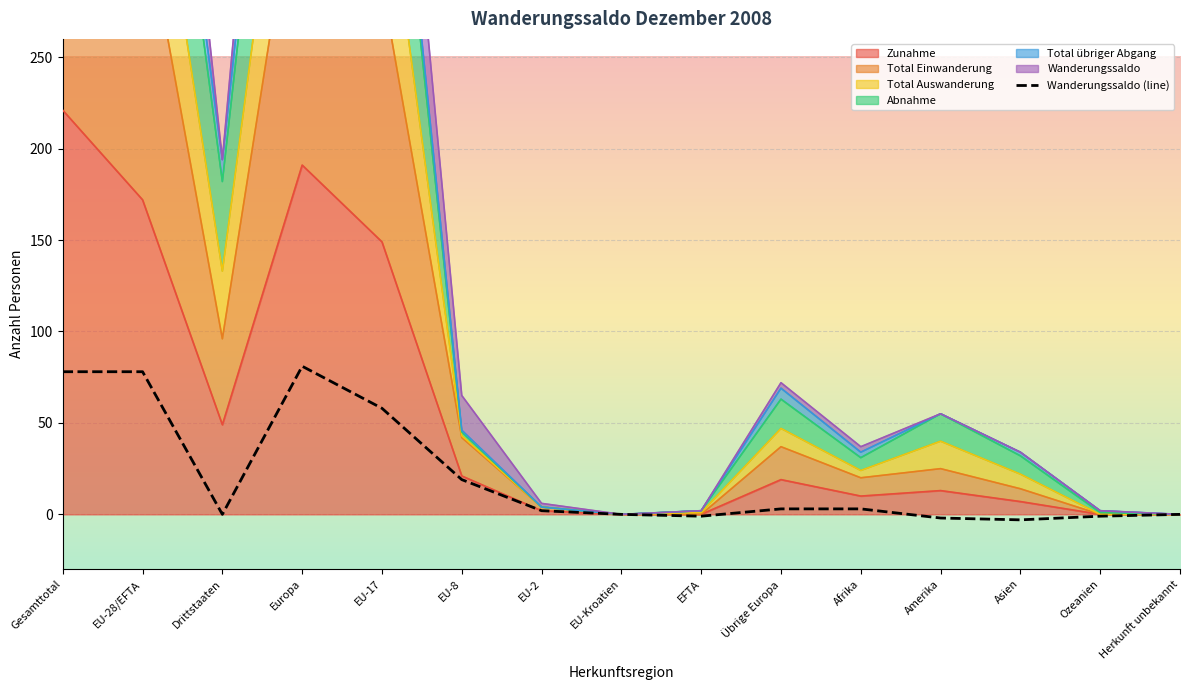

What value does the data have at EU-8?

19